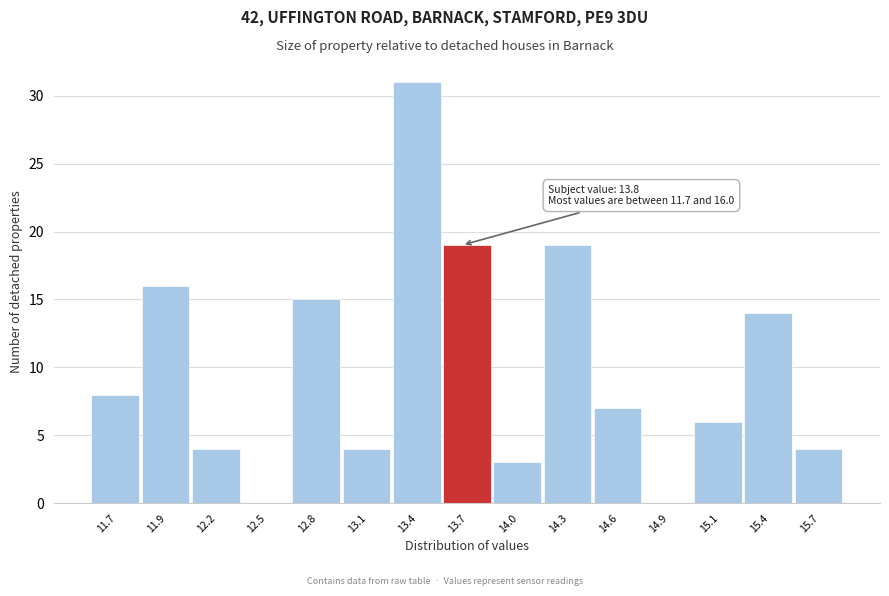

Reading right to left, what are all the values shown in this chart?

15.7=4	15.4=14	15.1=6	14.9=0	14.6=7	14.3=19	14.0=3	13.7=19	13.4=31	13.1=4	12.8=15	12.5=0	12.2=4	11.9=16	11.7=8